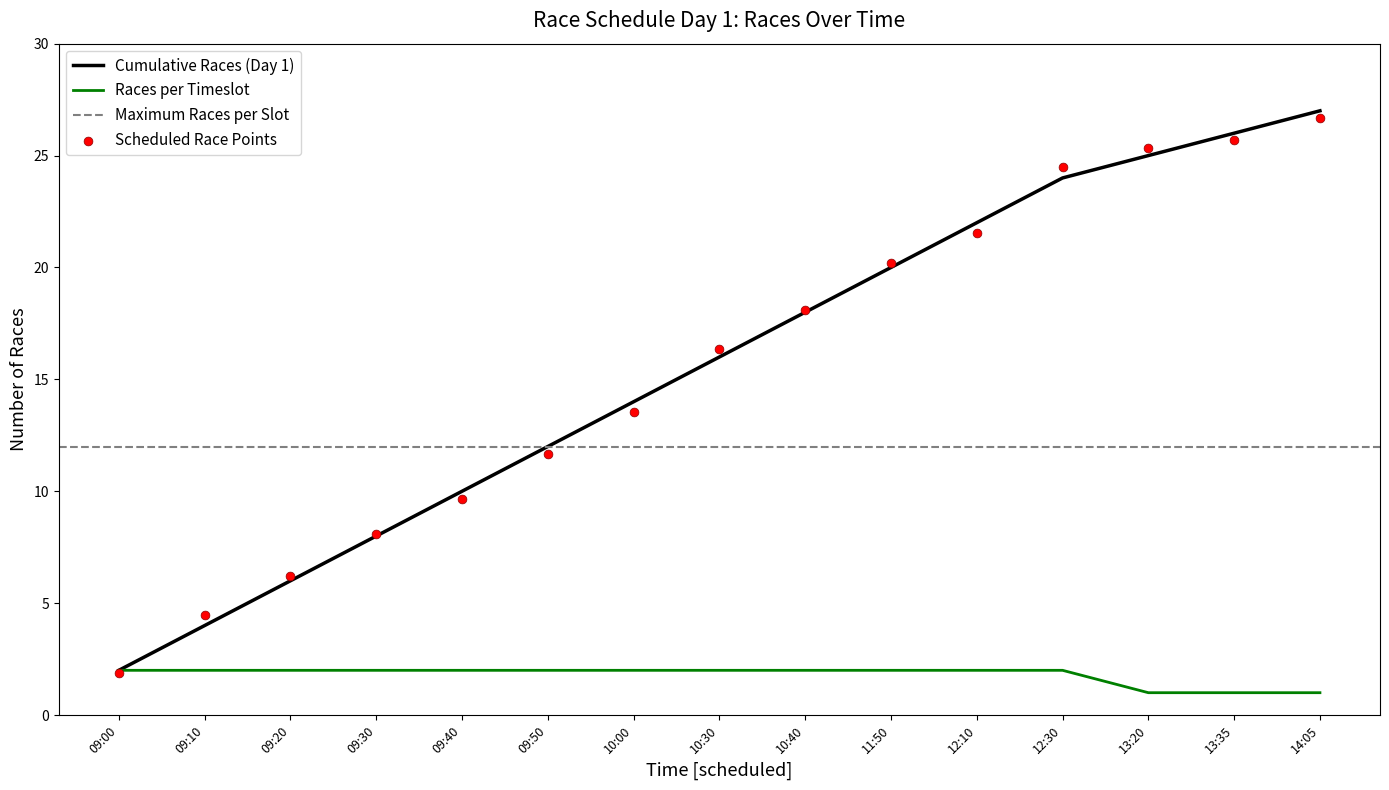

Which series has the largest total across all categories?

Cumulative Races (Day 1)